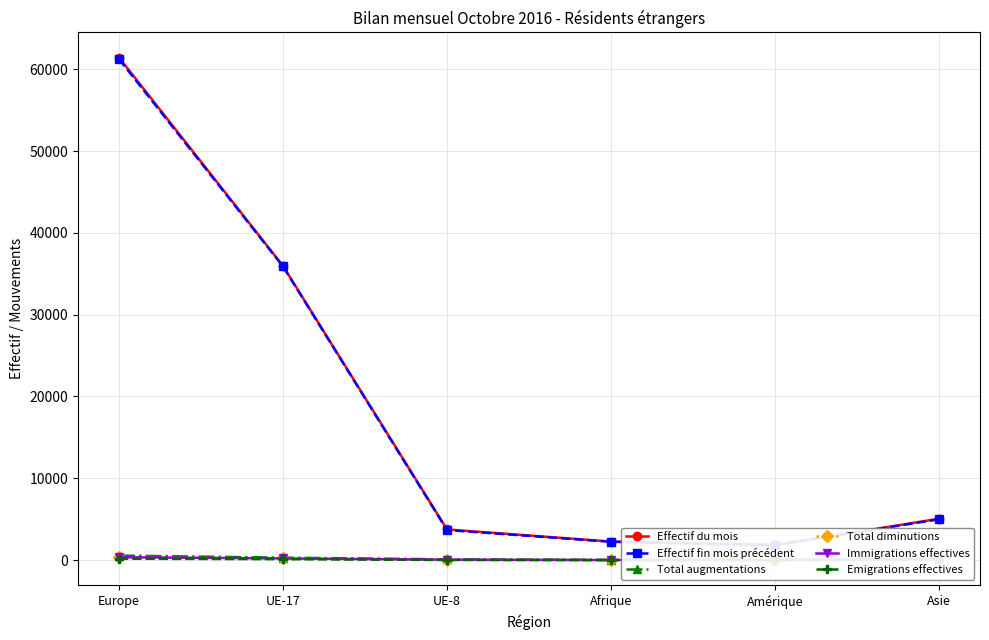

Where is Effectif du mois nearest to the value 31632?

UE-17